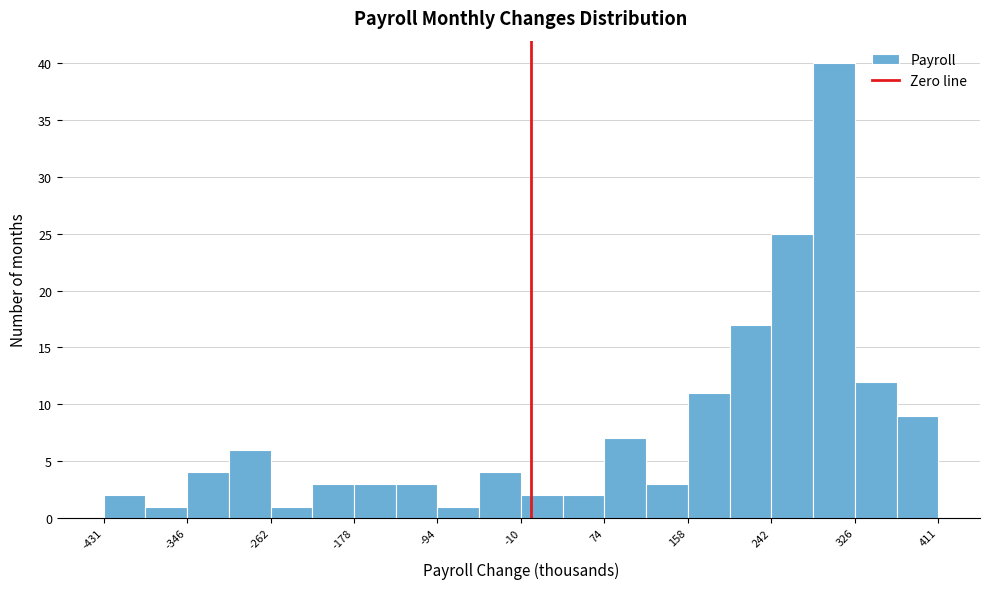

What is the height of the bar covering -10 to 30 on the x-axis? Neither the bar edges nor the heights are printed on the chart, so give them approximately, as read against the axes.

2